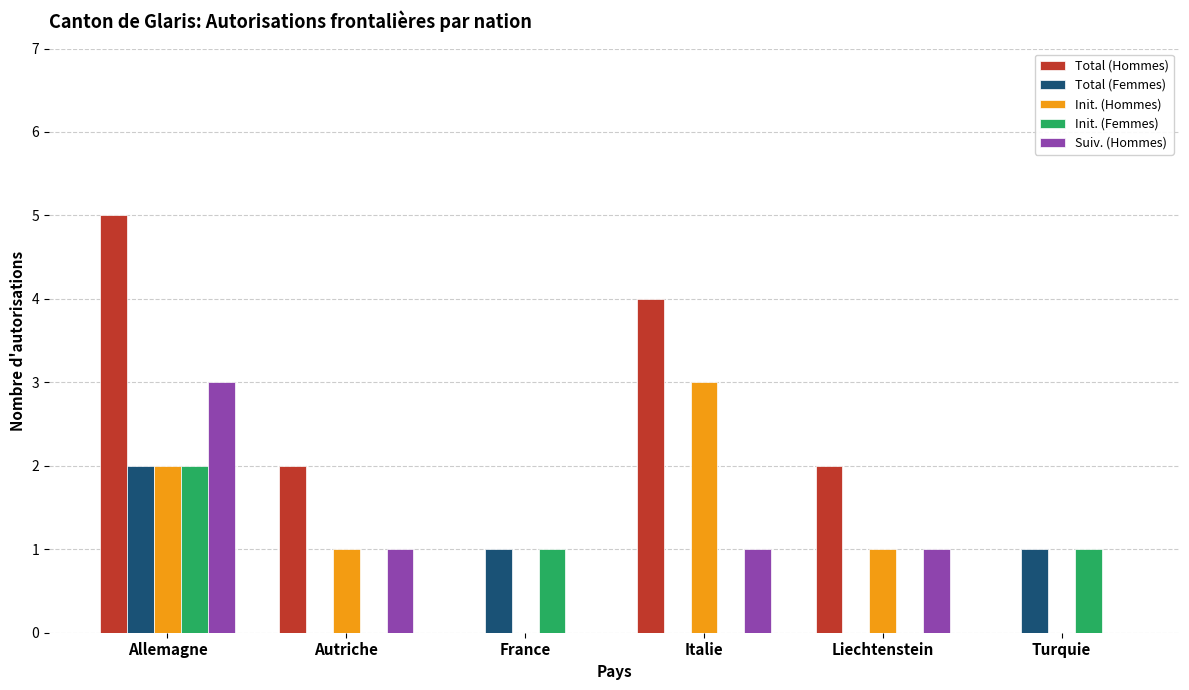

At which category is the sum across all series the highest?

Allemagne